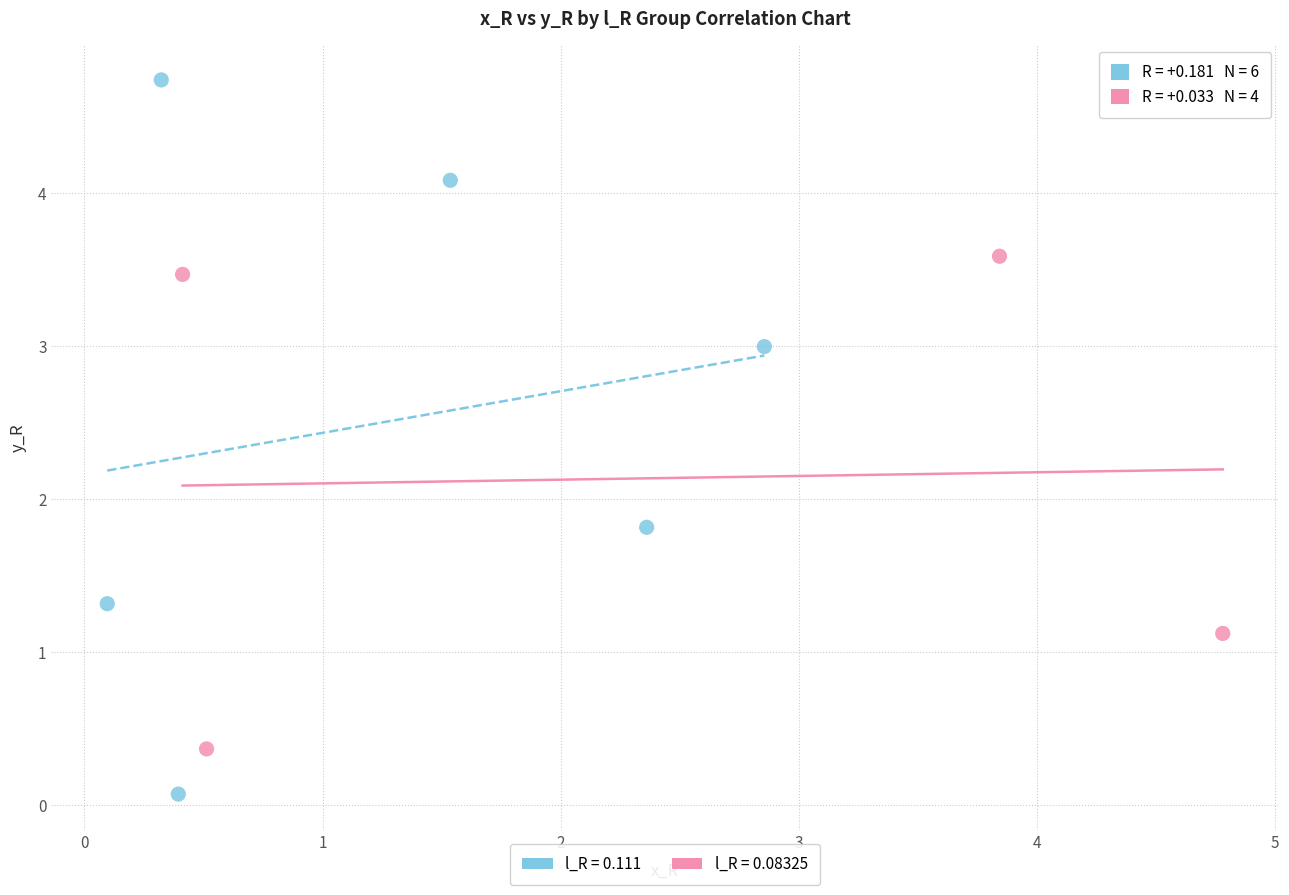

Which series contains the lowest Y value?

l_R = 0.111